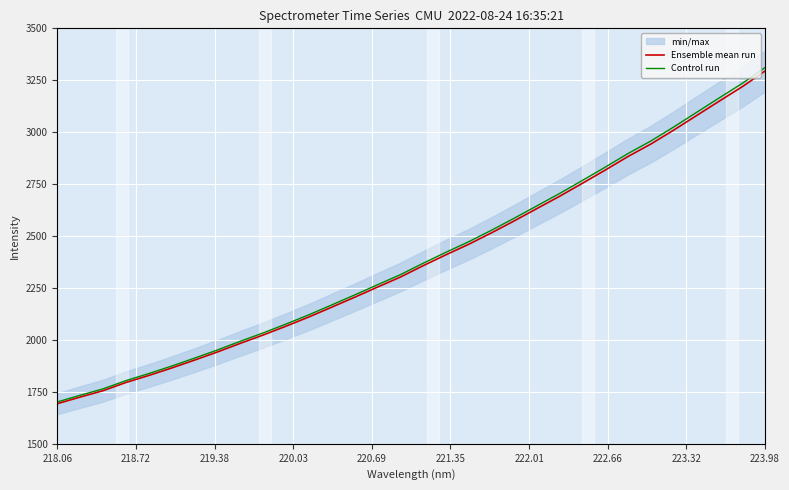

What is the minimum value for Control run?

1701.5